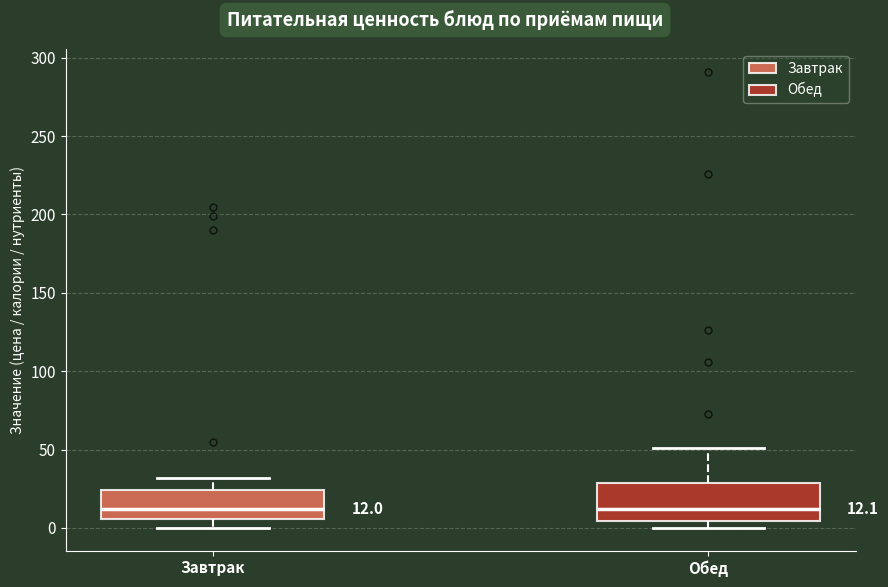

Comparing the boxes themselves (not the whiskers), which one is the tallest?

Обед